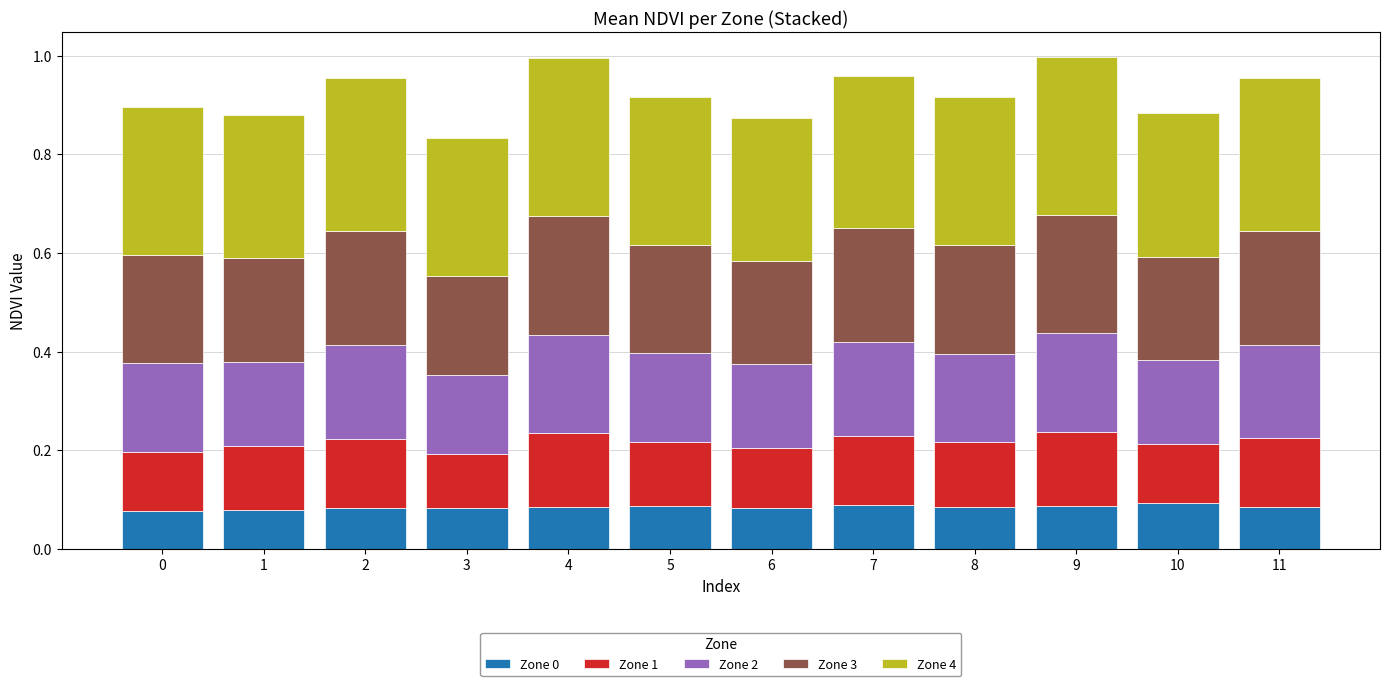

Are the bars grouped side by side (vs. stacked)?

No